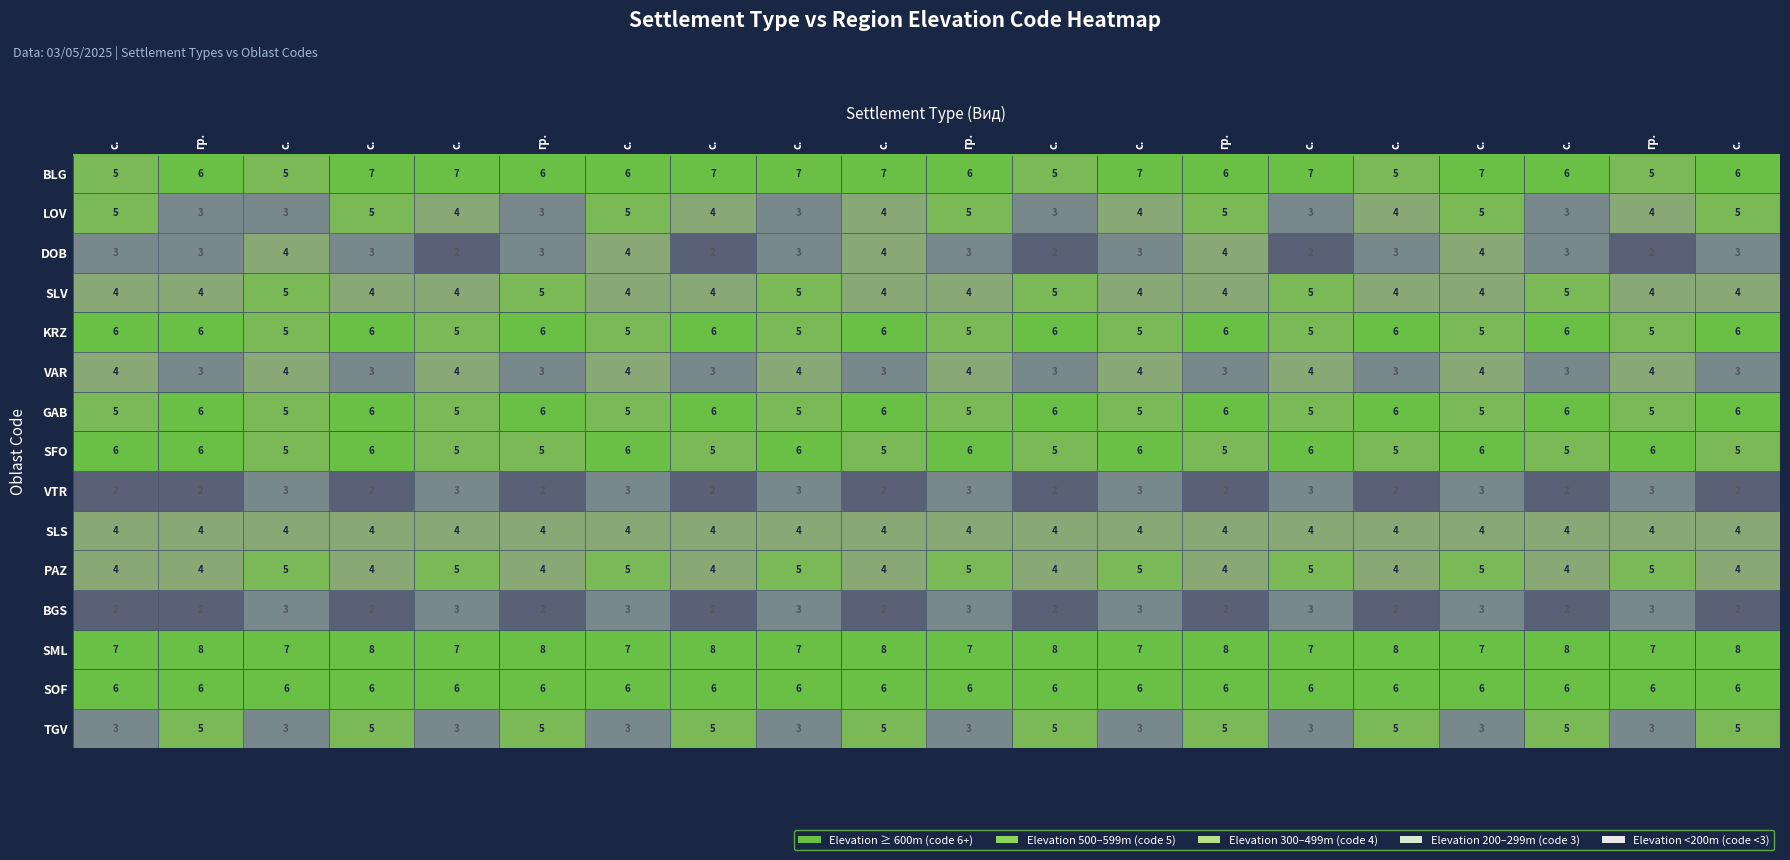

Reading left to right, what are all the values shown in this chart?

BLG: 5	6	5	7	7	6	6	7	7	7	6	5	7	6	7	5	7	6	5	6
LOV: 5	3	3	5	4	3	5	4	3	4	5	3	4	5	3	4	5	3	4	5
DOB: 3	3	4	3	2	3	4	2	3	4	3	2	3	4	2	3	4	3	2	3
SLV: 4	4	5	4	4	5	4	4	5	4	4	5	4	4	5	4	4	5	4	4
KRZ: 6	6	5	6	5	6	5	6	5	6	5	6	5	6	5	6	5	6	5	6
VAR: 4	3	4	3	4	3	4	3	4	3	4	3	4	3	4	3	4	3	4	3
GAB: 5	6	5	6	5	6	5	6	5	6	5	6	5	6	5	6	5	6	5	6
SFO: 6	6	5	6	5	5	6	5	6	5	6	5	6	5	6	5	6	5	6	5
VTR: 2	2	3	2	3	2	3	2	3	2	3	2	3	2	3	2	3	2	3	2
SLS: 4	4	4	4	4	4	4	4	4	4	4	4	4	4	4	4	4	4	4	4
PAZ: 4	4	5	4	5	4	5	4	5	4	5	4	5	4	5	4	5	4	5	4
BGS: 2	2	3	2	3	2	3	2	3	2	3	2	3	2	3	2	3	2	3	2
SML: 7	8	7	8	7	8	7	8	7	8	7	8	7	8	7	8	7	8	7	8
SOF: 6	6	6	6	6	6	6	6	6	6	6	6	6	6	6	6	6	6	6	6
TGV: 3	5	3	5	3	5	3	5	3	5	3	5	3	5	3	5	3	5	3	5